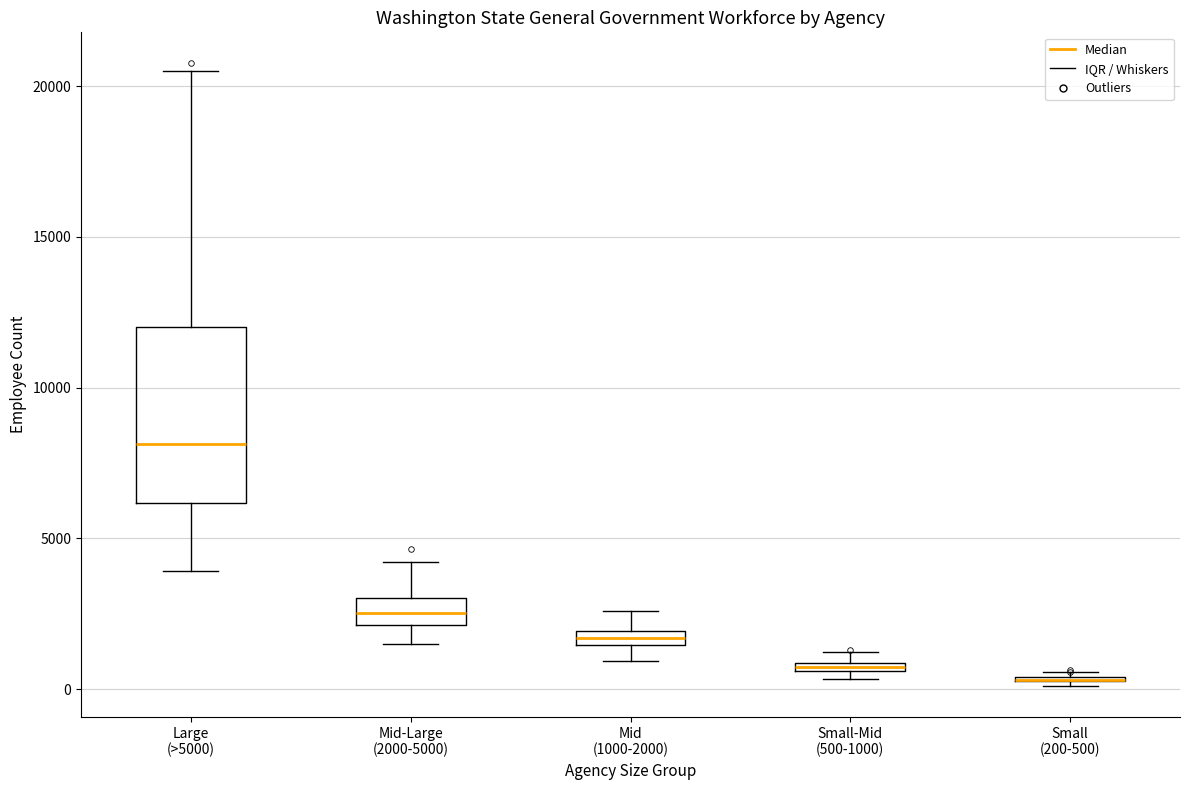

Comparing the boxes themselves (not the whiskers), which one is the tallest?

Large (>5000)